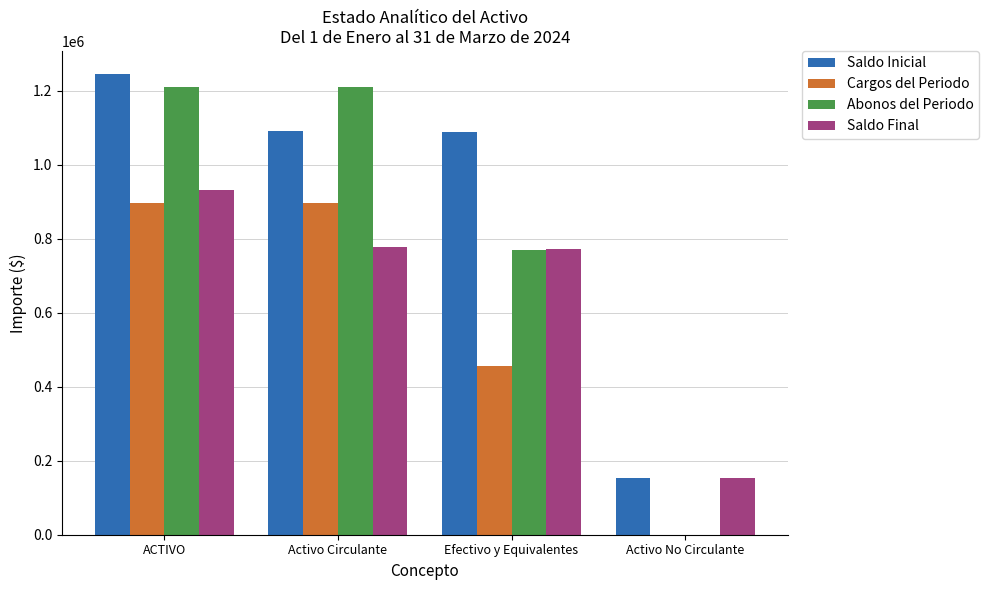

What is the sum of all Cargos del Periodo values?

2246870.7